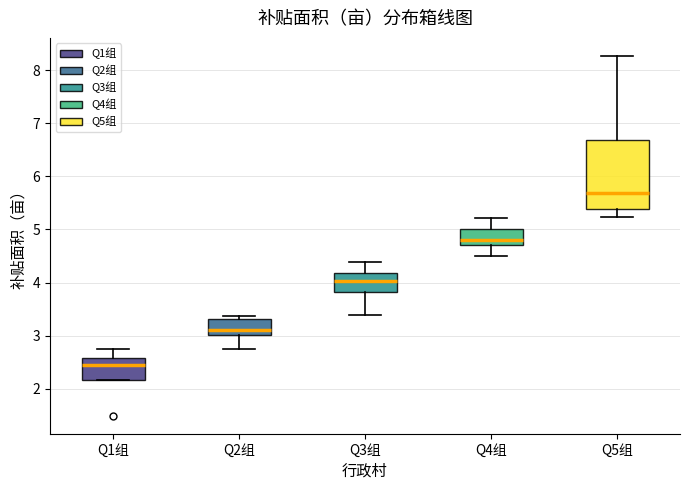

Reading left to right, read every box against the y-axis: the position of its median line, the range the box covers, and the ends of its whiskers. The values are not printed on the chart, so give them approximately, as read against the axis.

Q1组: median 2.4, box 2.2 to 2.6, whiskers 2.2 to 2.7
Q2组: median 3.1, box 3.0 to 3.3, whiskers 2.8 to 3.4
Q3组: median 4.0, box 3.8 to 4.2, whiskers 3.4 to 4.4
Q4组: median 4.8, box 4.7 to 5.0, whiskers 4.5 to 5.2
Q5组: median 5.7, box 5.4 to 6.7, whiskers 5.2 to 8.3